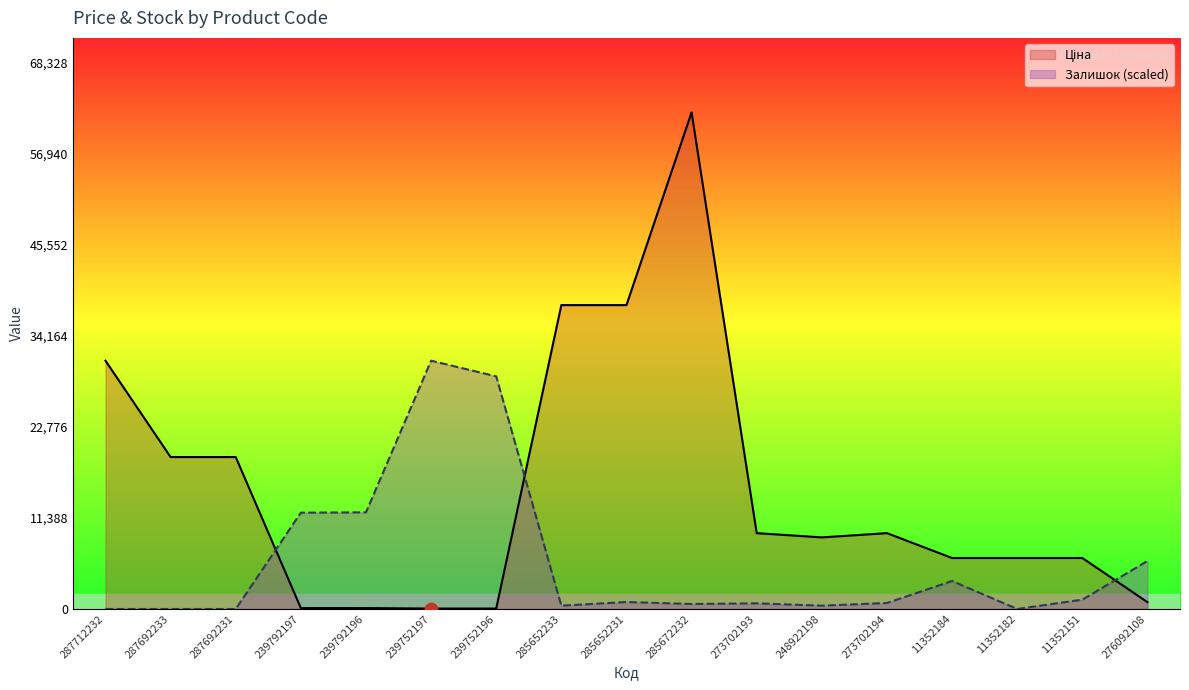

Which series has the widest spread of Y values?

Ціна